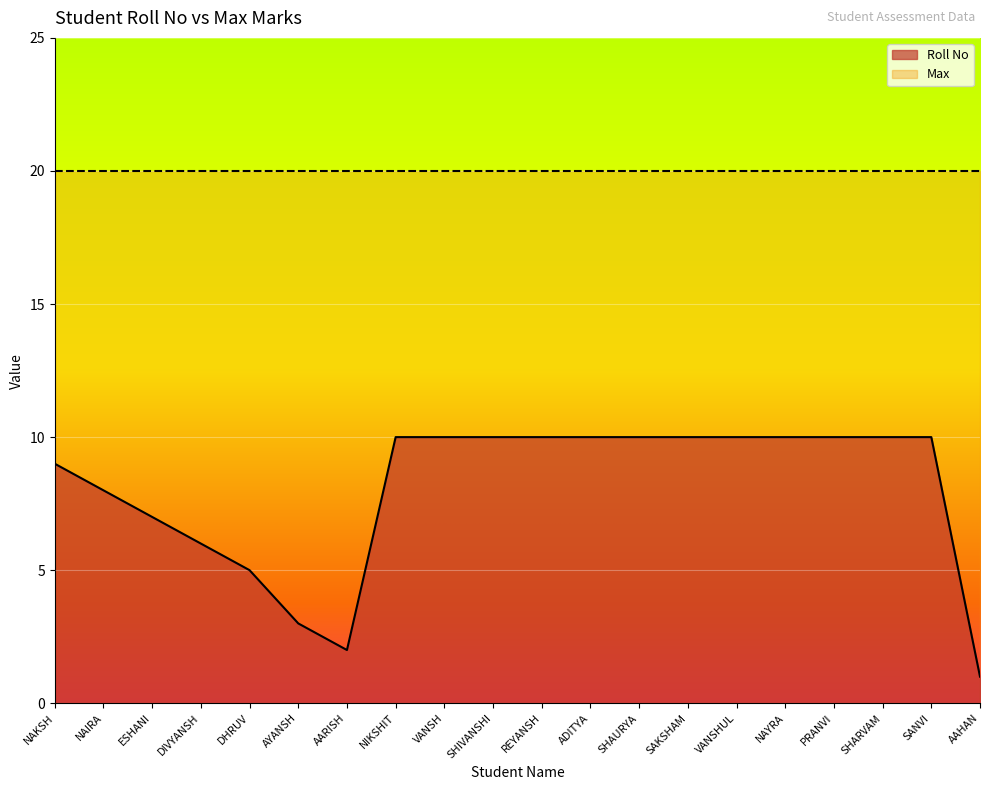

What is the change in value from DHRUV to AARISH?

-3